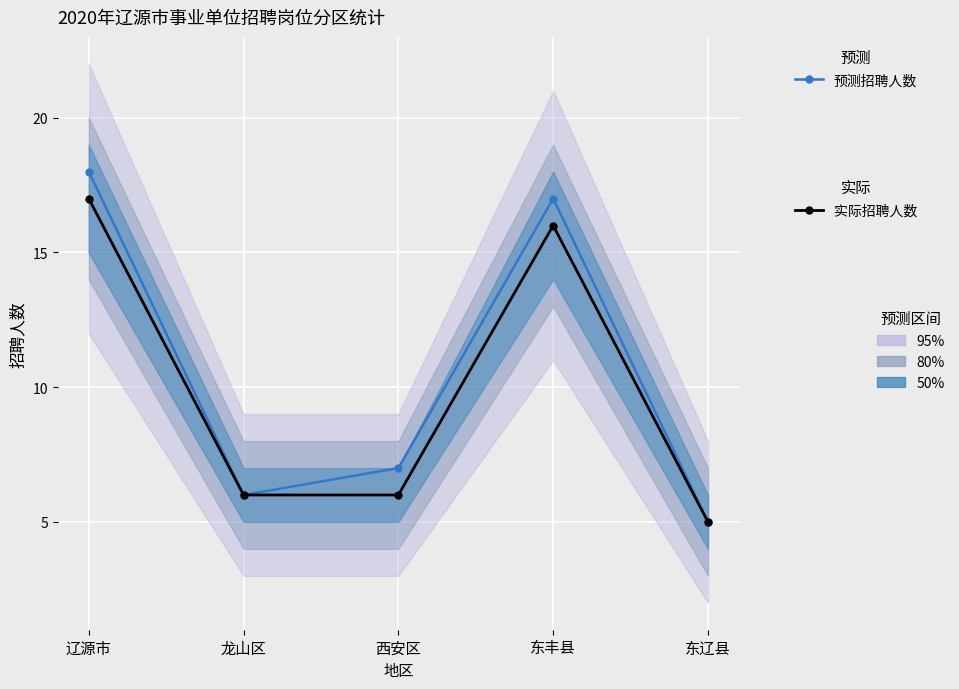

Between 龙山区 and 东辽县, which series saw the biggest shift?

预测招聘人数